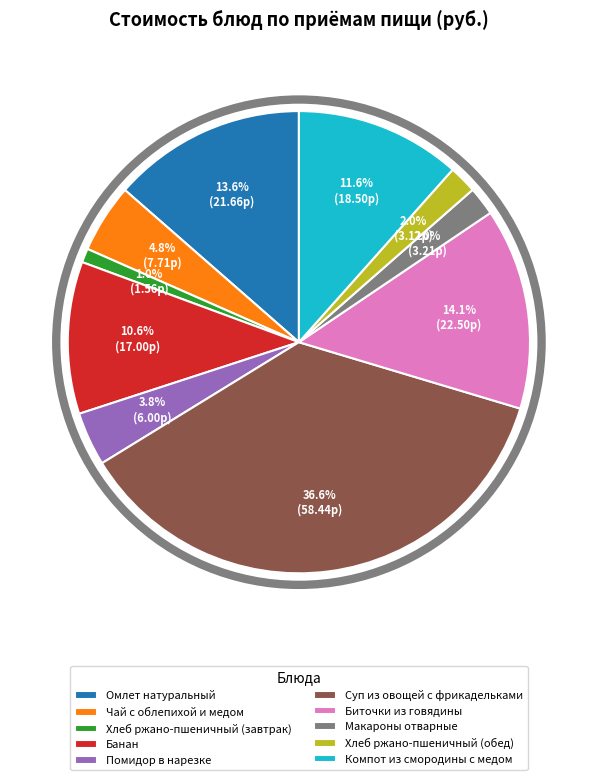

Does Хлеб ржано-пшеничный (обед) represent more than half of the total?

No